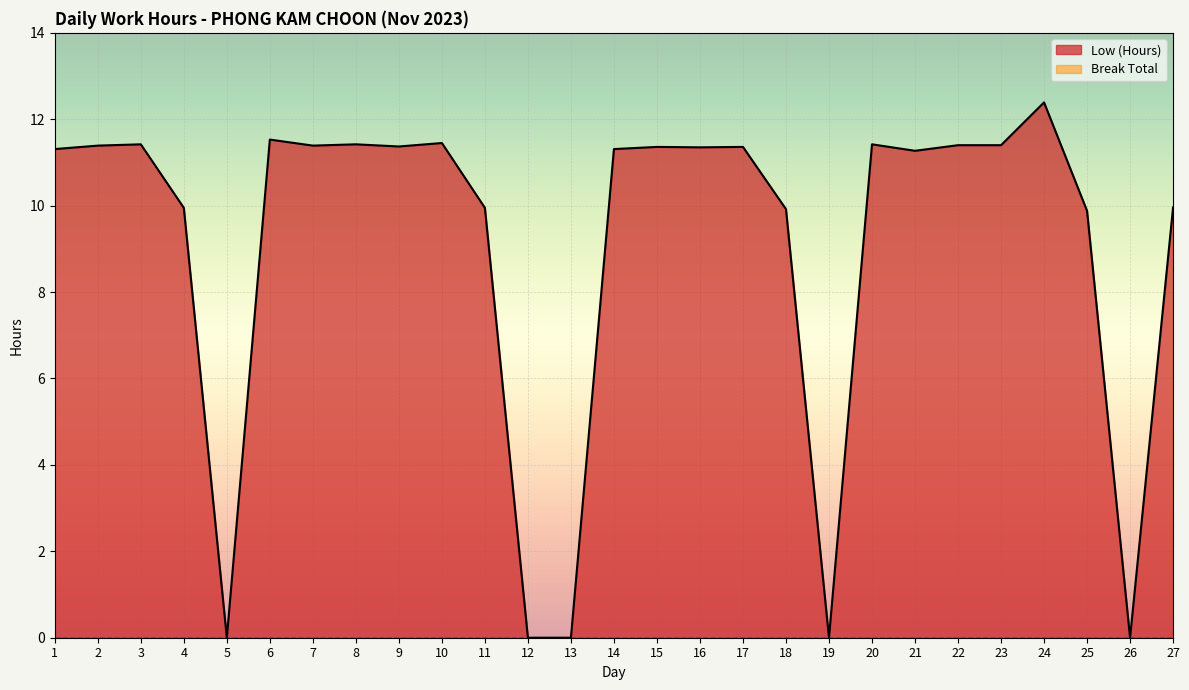

Reading left to right, list all the values displayed in this chart.

11.3	11.4	11.4	9.9	0.0	11.5	11.4	11.4	11.4	11.4	9.9	0.0	0.0	11.3	11.4	11.3	11.4	9.9	0.0	11.4	11.3	11.4	11.4	12.4	9.9	0.0	10.0